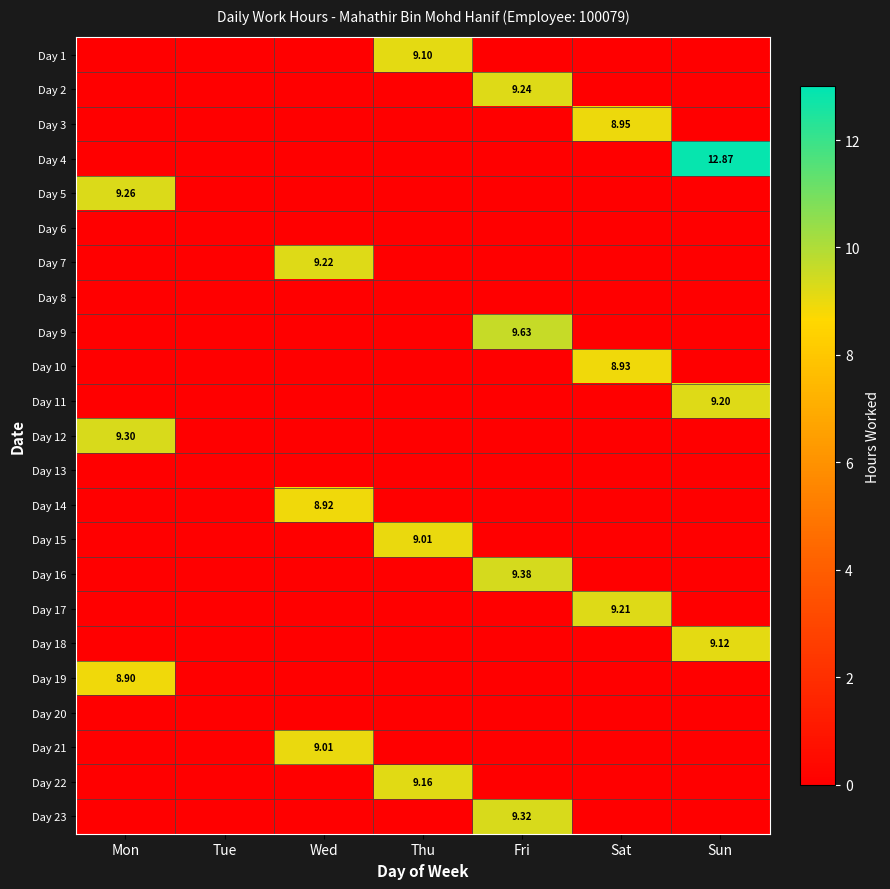

What is the average value of the Day 9 series?

1.4